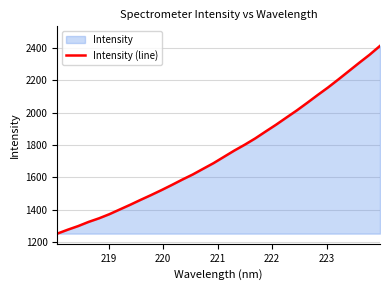

True or false: the data has more than 2 interior local peaks.

False